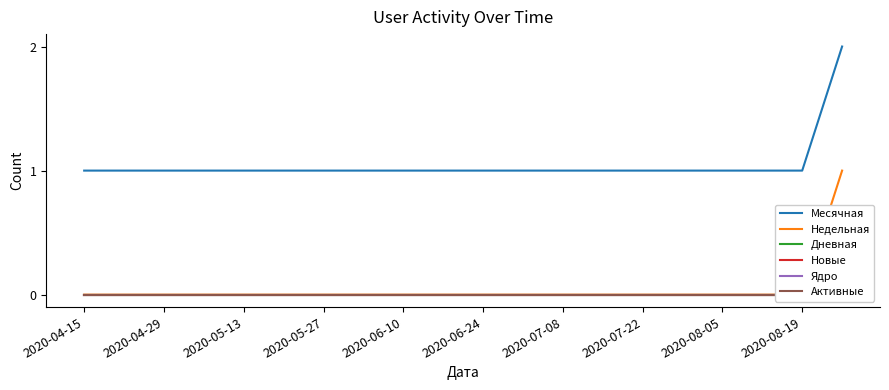

Rank the series at 2020-04-15 from lowest to highest value.

Недельная, Дневная, Новые, Ядро, Активные, Месячная